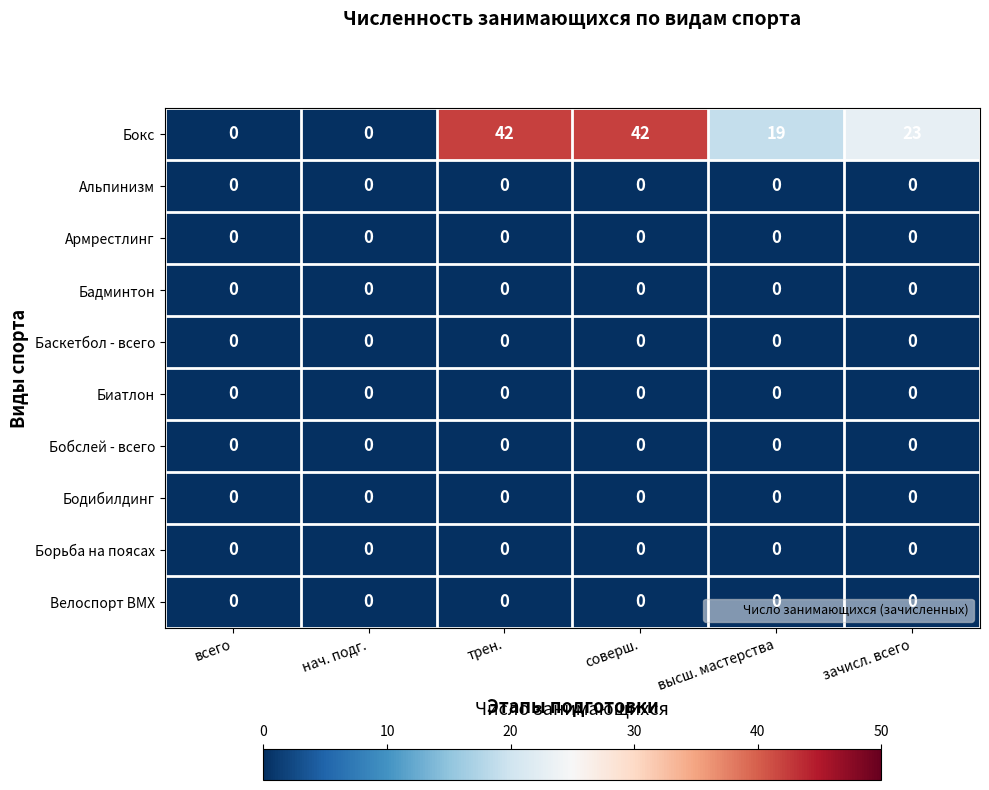

Count the Бокс values in the range 0 to 42.

6